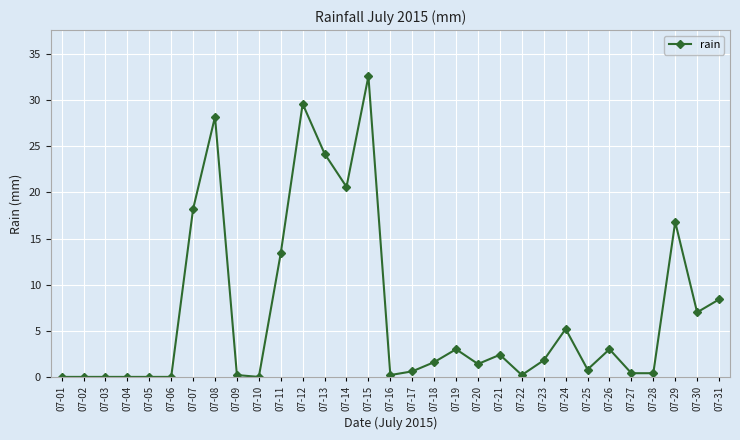

What is the value of the 18th point from the left?

1.6